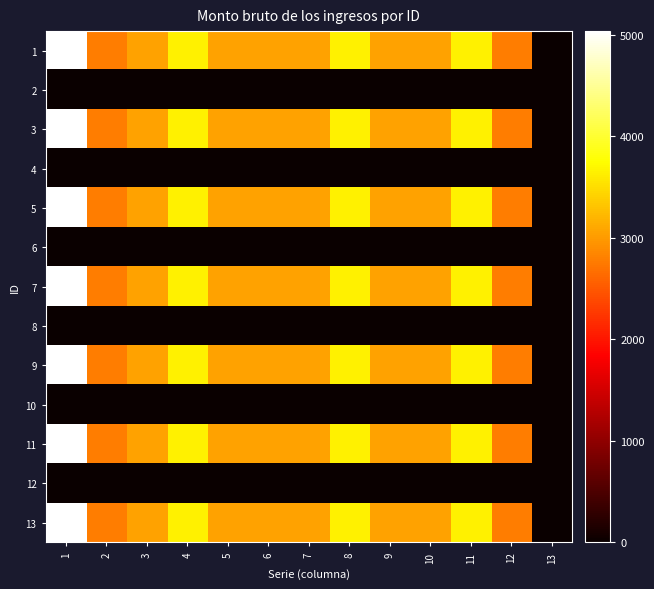

Reading left to right, what are all the values shown in this chart?

1: 1=5038.0	2=2791.5	3=3063.0	4=3641.0	5=3063.0	6=3063.0	7=3063.0	8=3641.0	9=3063.0	10=3063.0	11=3641.0	12=2791.5	13=0.0
2: 1=0.0	2=0.0	3=0.0	4=0.0	5=0.0	6=0.0	7=0.0	8=0.0	9=0.0	10=0.0	11=0.0	12=0.0	13=0.0
3: 1=5038.0	2=2791.5	3=3063.0	4=3641.0	5=3063.0	6=3063.0	7=3063.0	8=3641.0	9=3063.0	10=3063.0	11=3641.0	12=2791.5	13=0.0
4: 1=0.0	2=0.0	3=0.0	4=0.0	5=0.0	6=0.0	7=0.0	8=0.0	9=0.0	10=0.0	11=0.0	12=0.0	13=0.0
5: 1=5038.0	2=2791.5	3=3063.0	4=3641.0	5=3063.0	6=3063.0	7=3063.0	8=3641.0	9=3063.0	10=3063.0	11=3641.0	12=2791.5	13=0.0
6: 1=0.0	2=0.0	3=0.0	4=0.0	5=0.0	6=0.0	7=0.0	8=0.0	9=0.0	10=0.0	11=0.0	12=0.0	13=0.0
7: 1=5038.0	2=2791.5	3=3063.0	4=3641.0	5=3063.0	6=3063.0	7=3063.0	8=3641.0	9=3063.0	10=3063.0	11=3641.0	12=2791.5	13=0.0
8: 1=0.0	2=0.0	3=0.0	4=0.0	5=0.0	6=0.0	7=0.0	8=0.0	9=0.0	10=0.0	11=0.0	12=0.0	13=0.0
9: 1=5038.0	2=2791.5	3=3063.0	4=3641.0	5=3063.0	6=3063.0	7=3063.0	8=3641.0	9=3063.0	10=3063.0	11=3641.0	12=2791.5	13=0.0
10: 1=0.0	2=0.0	3=0.0	4=0.0	5=0.0	6=0.0	7=0.0	8=0.0	9=0.0	10=0.0	11=0.0	12=0.0	13=0.0
11: 1=5038.0	2=2791.5	3=3063.0	4=3641.0	5=3063.0	6=3063.0	7=3063.0	8=3641.0	9=3063.0	10=3063.0	11=3641.0	12=2791.5	13=0.0
12: 1=0.0	2=0.0	3=0.0	4=0.0	5=0.0	6=0.0	7=0.0	8=0.0	9=0.0	10=0.0	11=0.0	12=0.0	13=0.0
13: 1=5038.0	2=2791.5	3=3063.0	4=3641.0	5=3063.0	6=3063.0	7=3063.0	8=3641.0	9=3063.0	10=3063.0	11=3641.0	12=2791.5	13=0.0